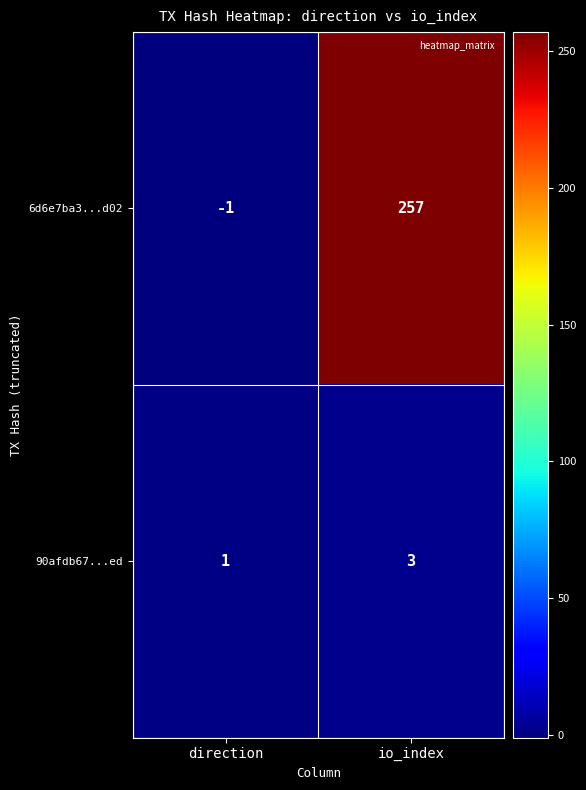

What is the spread (max minus min) of values at io_index?

254